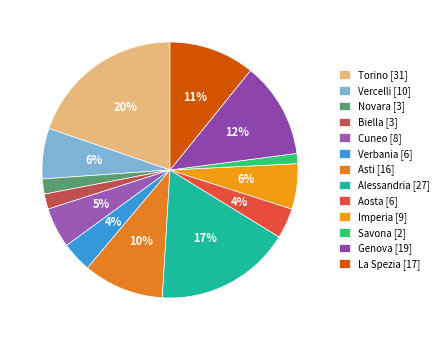

To the nearest percent, what portion does Asti represent?

10%